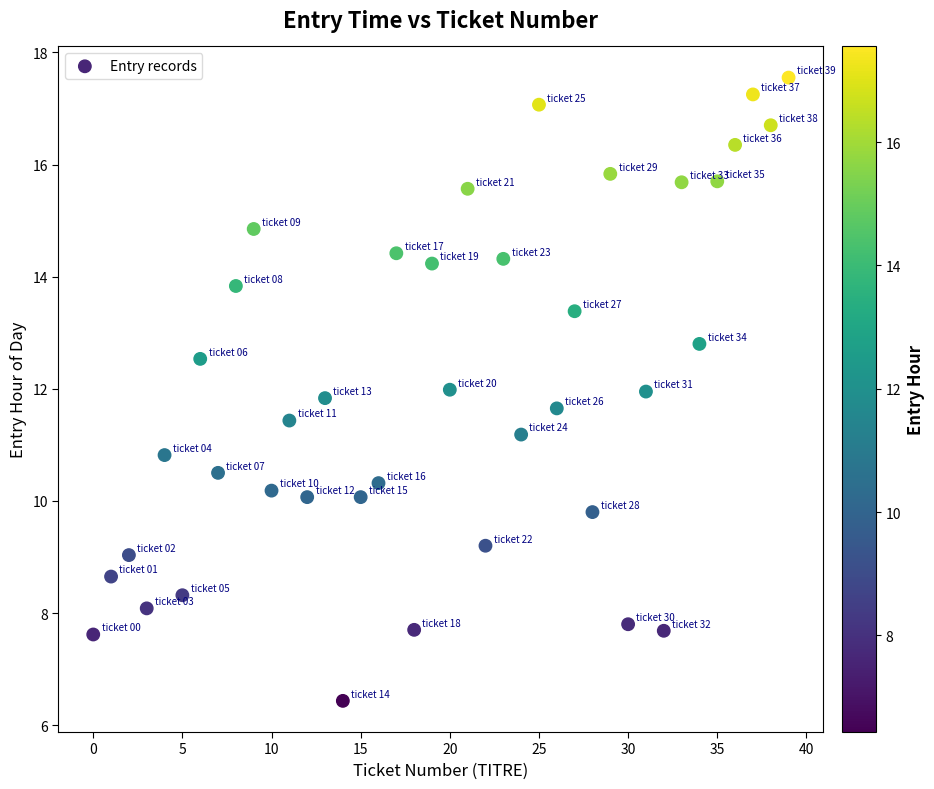

What is the range of Y values (max minus min)?

11.1